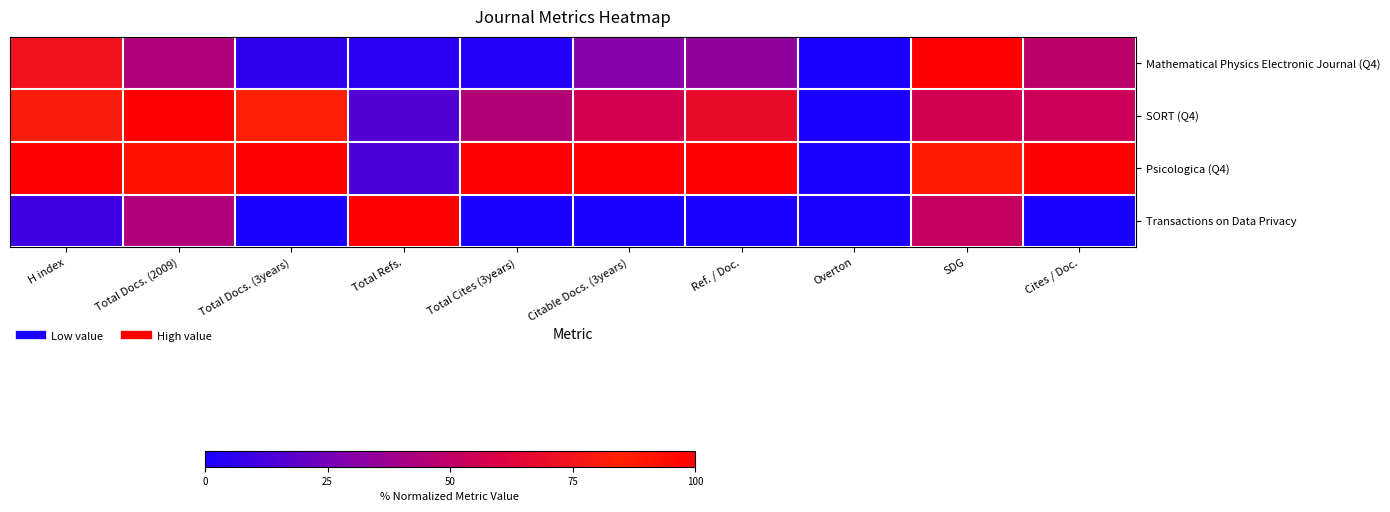

What is the total value across all series at Total Docs. (2009)?

2.8